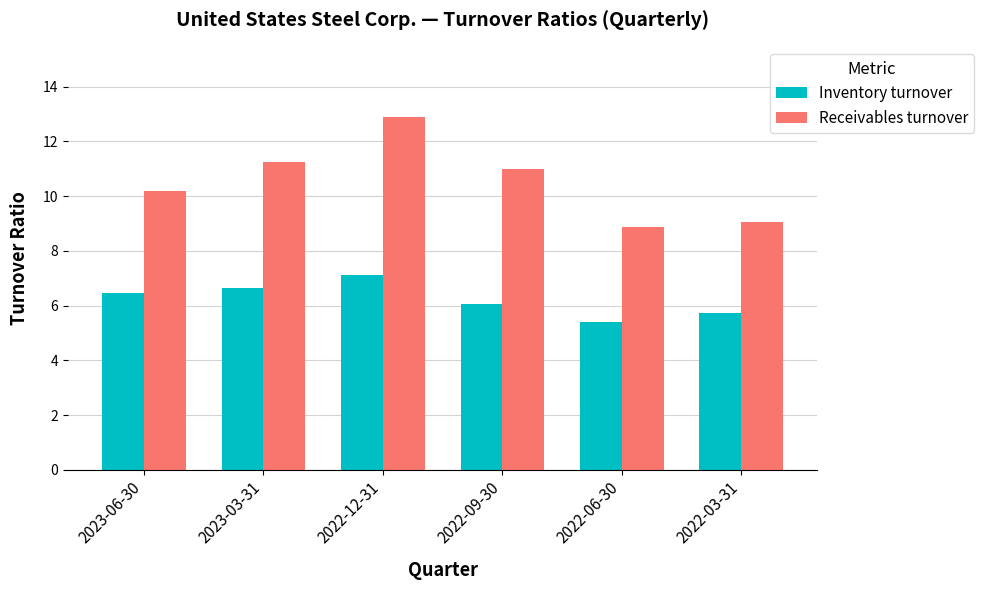

What is the difference between the maximum and second lowest values in the Receivables turnover series?

3.8